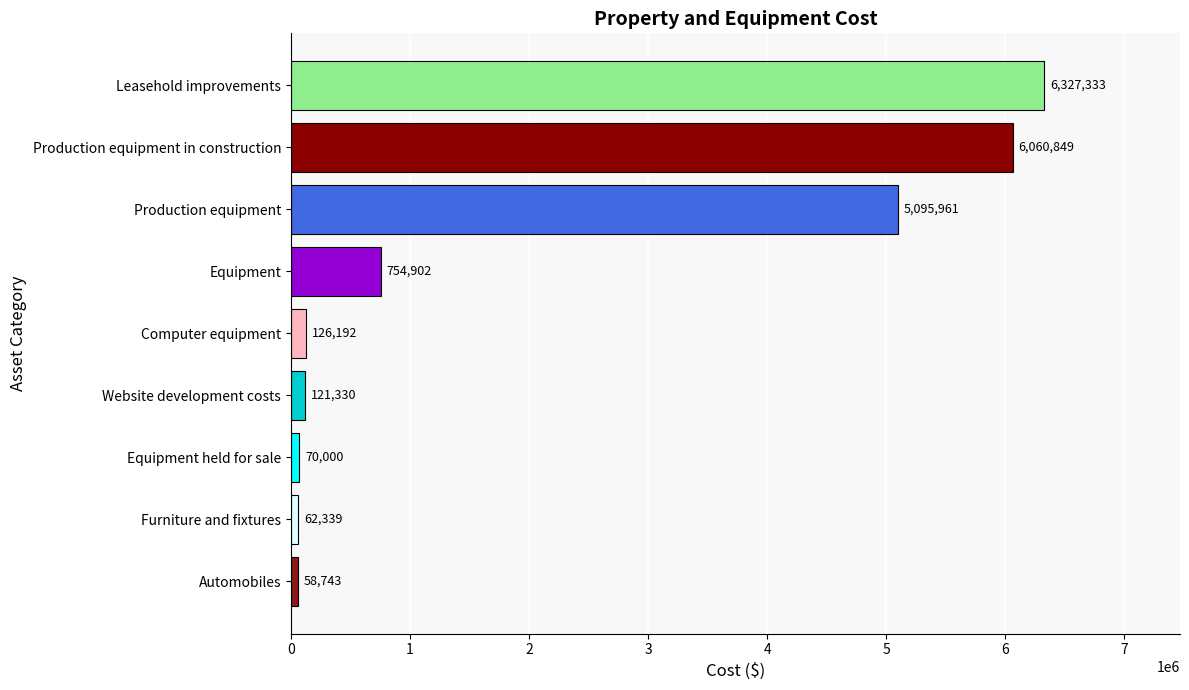

The value at Production equipment is 1337143. True or false?

False